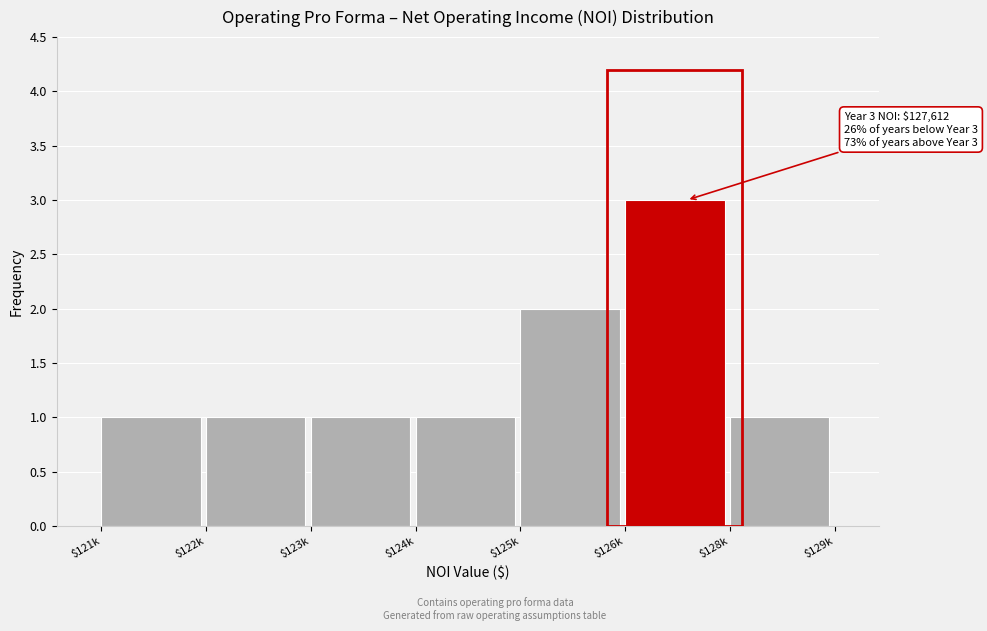

Reading right to left, list all the values displayed in this chart.

1	3	2	1	1	1	1